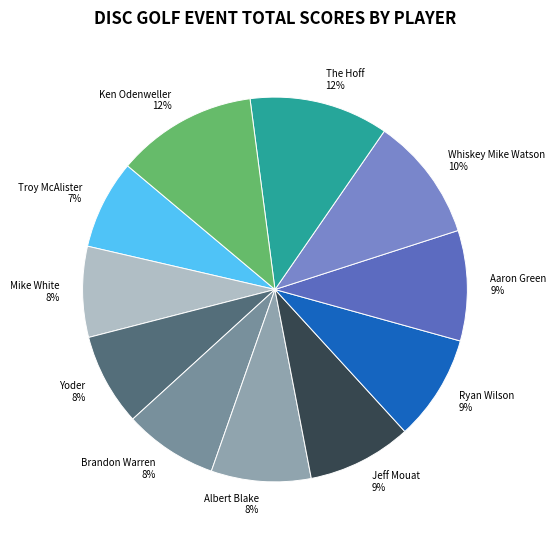

Do Whiskey Mike Watson and Ken Odenweller together represent more than half of the pie?

No